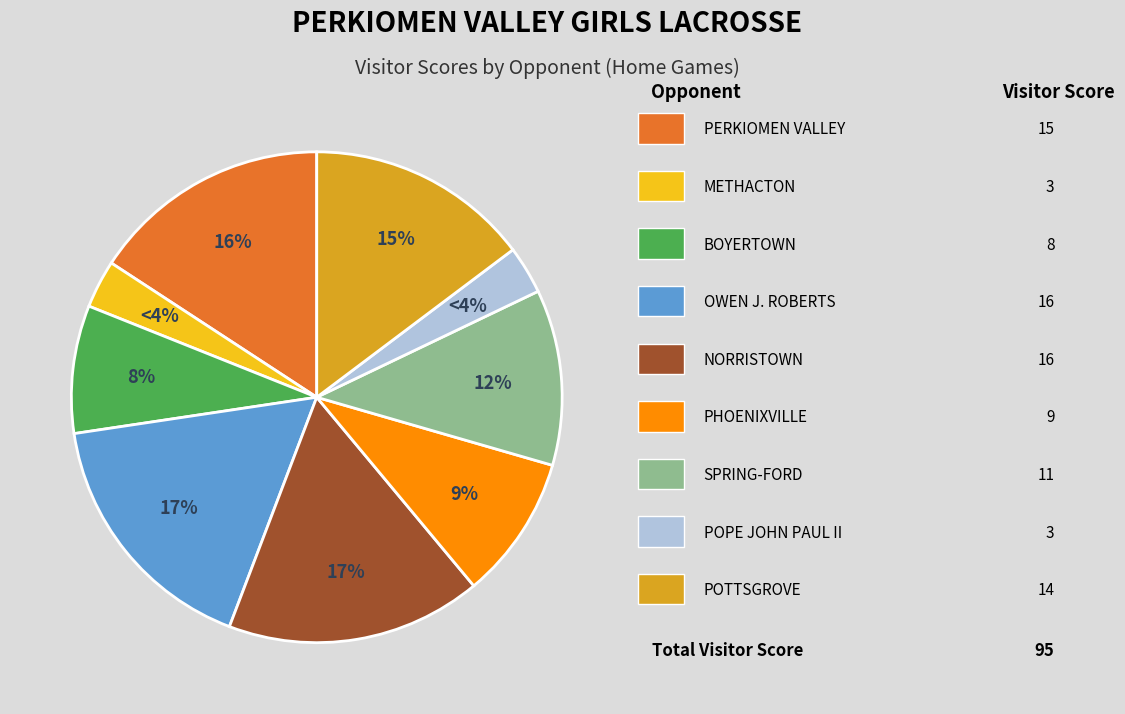

What is the largest slice in the pie chart?

OWEN J. ROBERTS